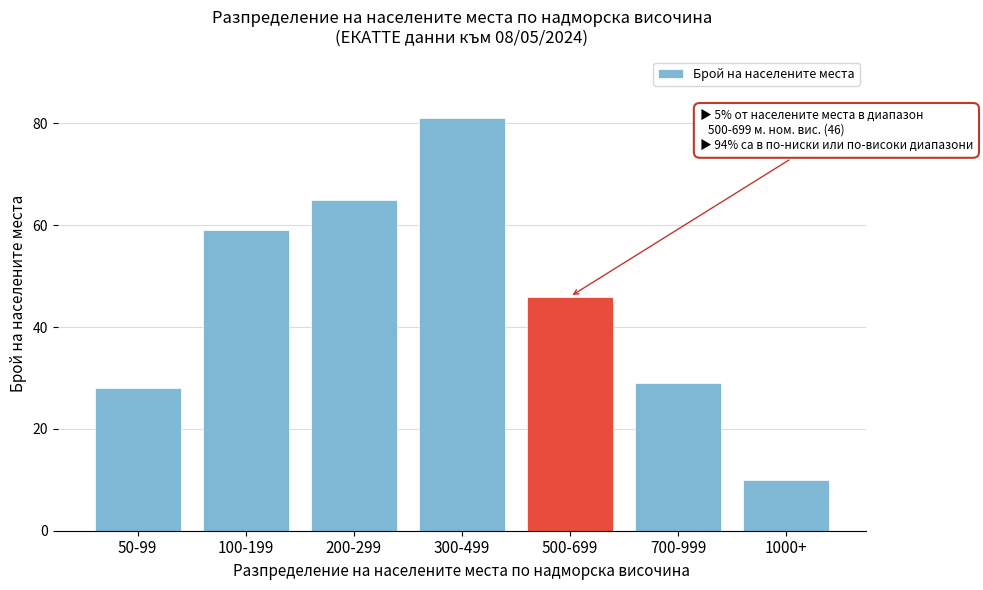

Reading left to right, transcribe all the data shown in this chart.

50-99=28	100-199=59	200-299=65	300-499=81	500-699=46	700-999=29	1000+=10